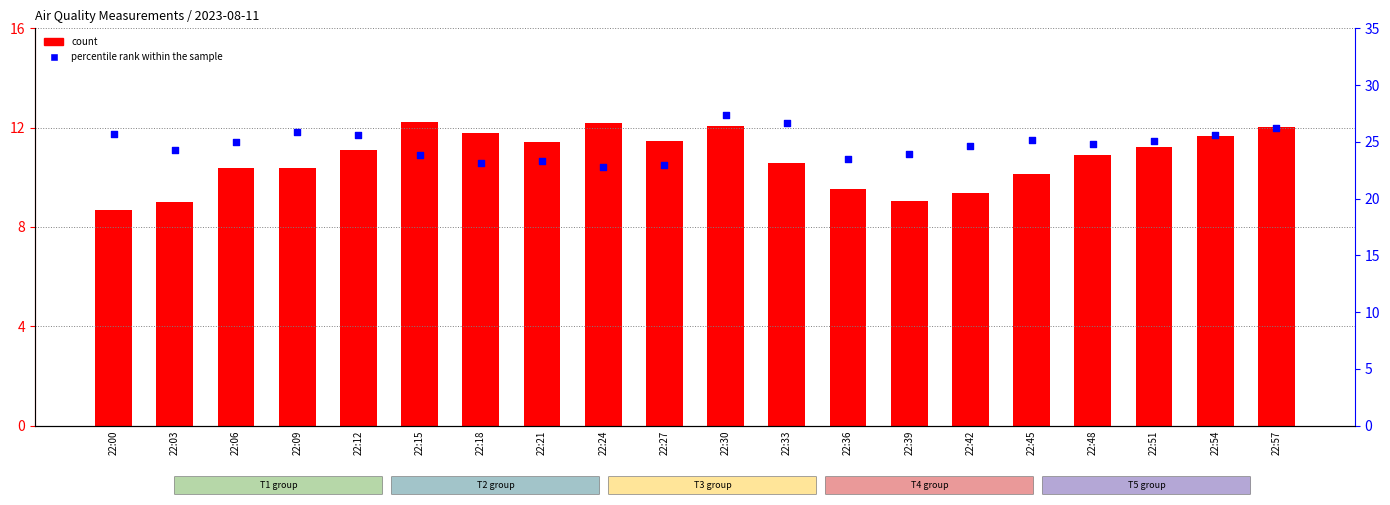

Which series has the widest spread of Y values?

percentile rank within the sample